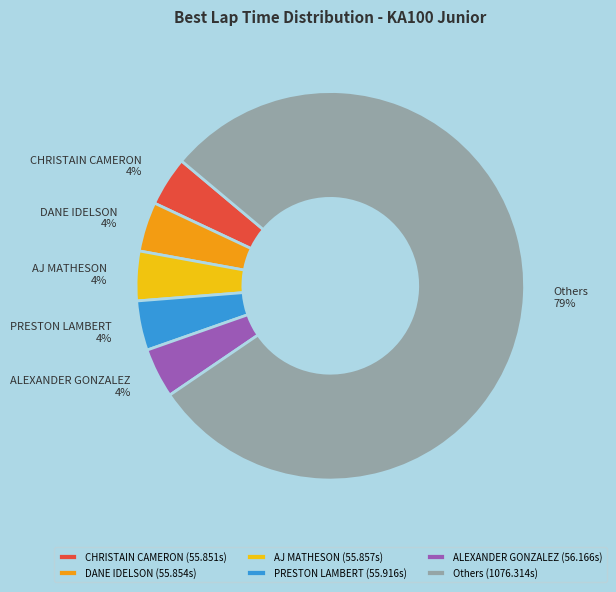

Approximately how many times larger is the value at AJ MATHESON compared to ALEXANDER GONZALEZ?

1.0